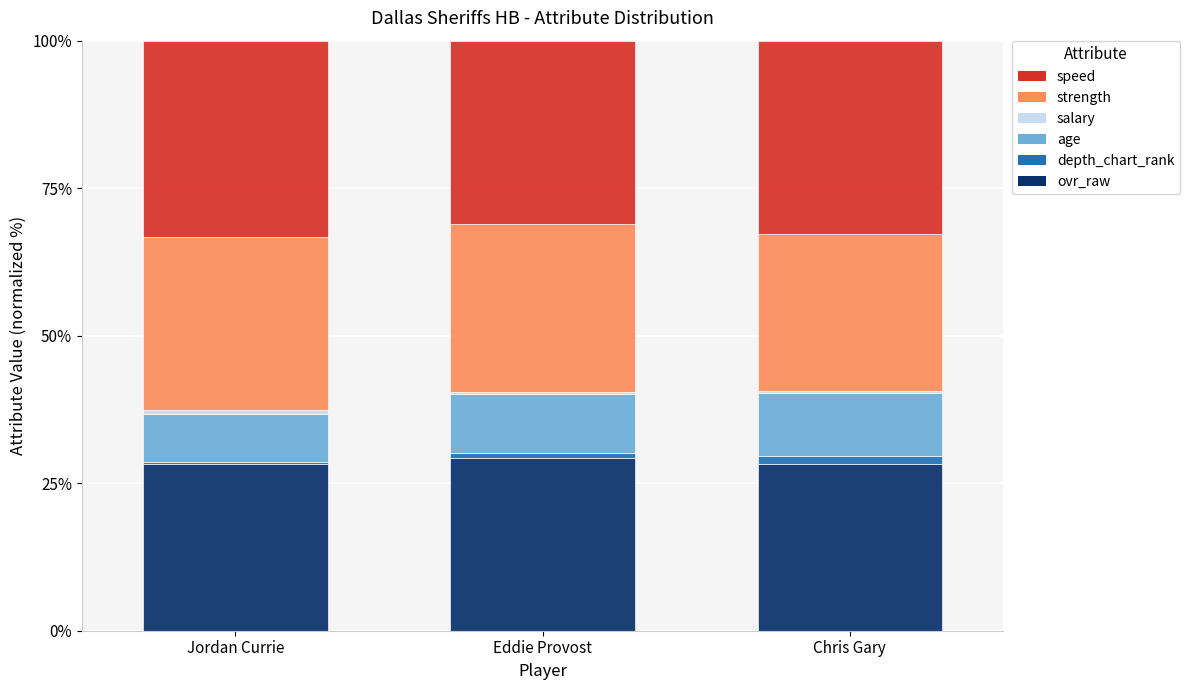

The value of ovr_raw at Jordan Currie is 28.3. True or false?

True